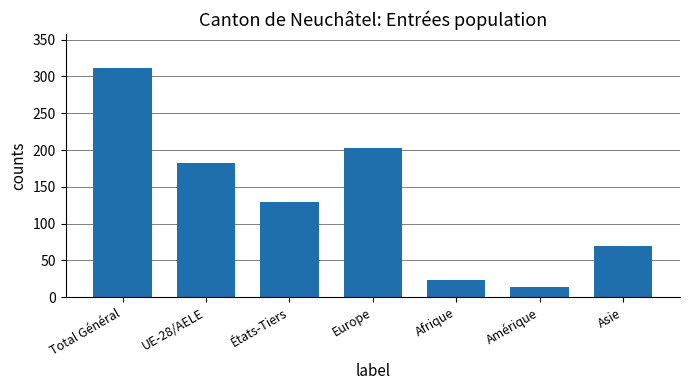

What is the difference between the values at UE-28/AELE and Total Général?

129